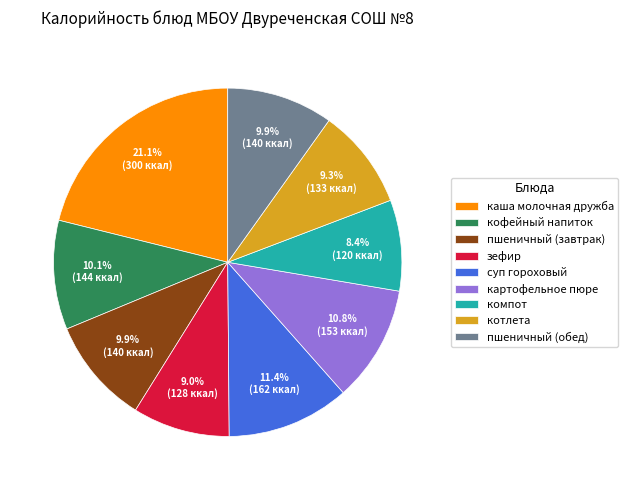

Is the sum of кофейный напиток and компот greater than half?

No